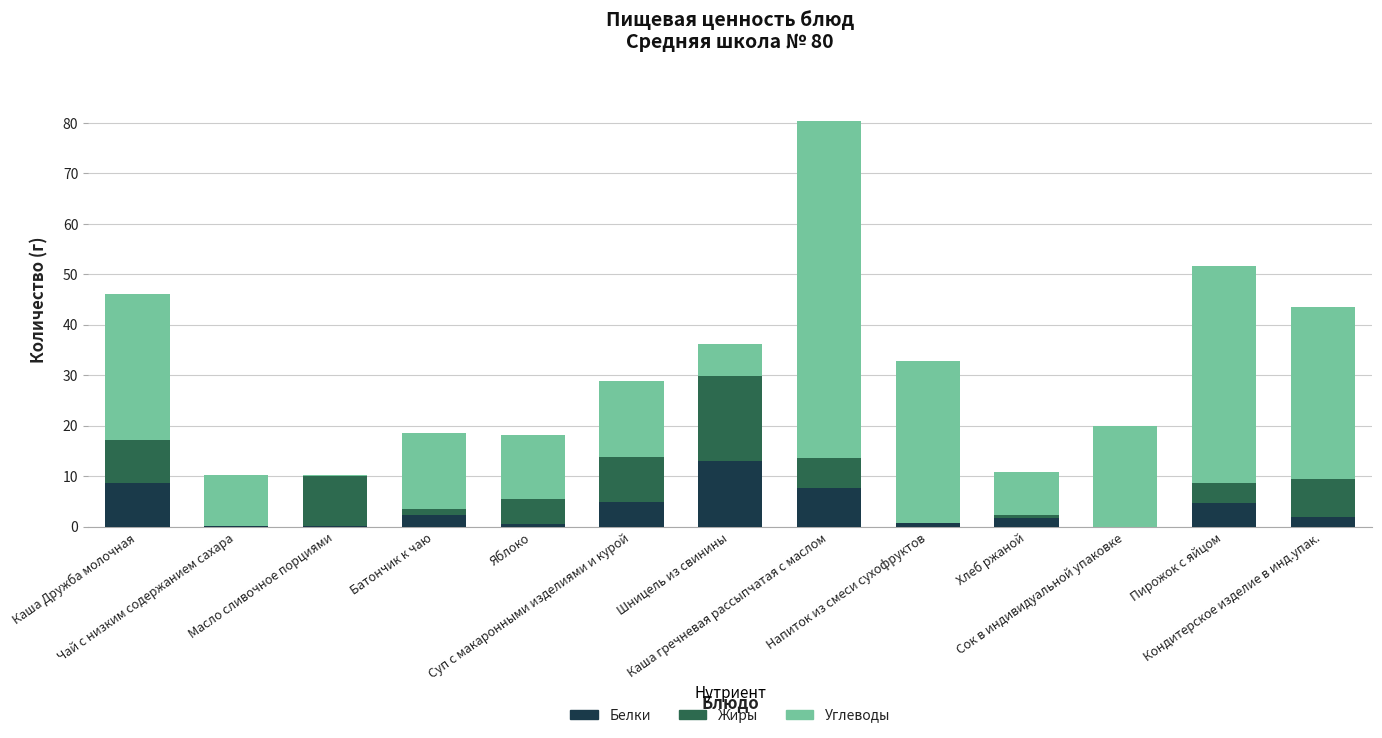

Which series has the largest total across all categories?

Углеводы